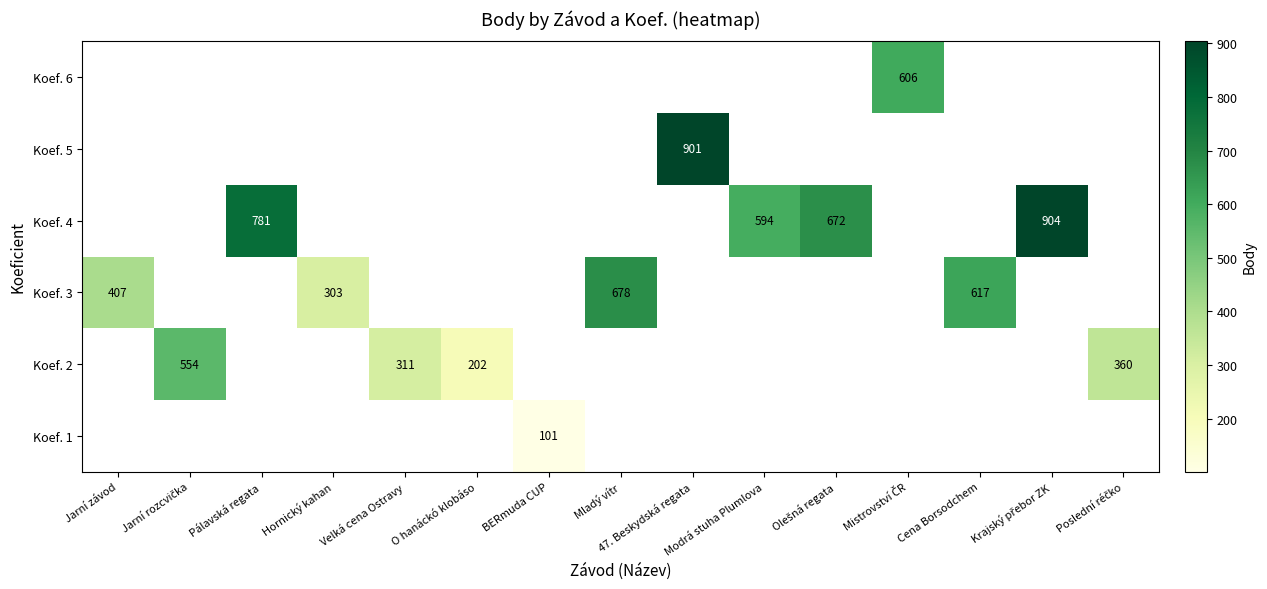

True or false: Koef. 3 has a value of 678 at Mladý vítr.

True